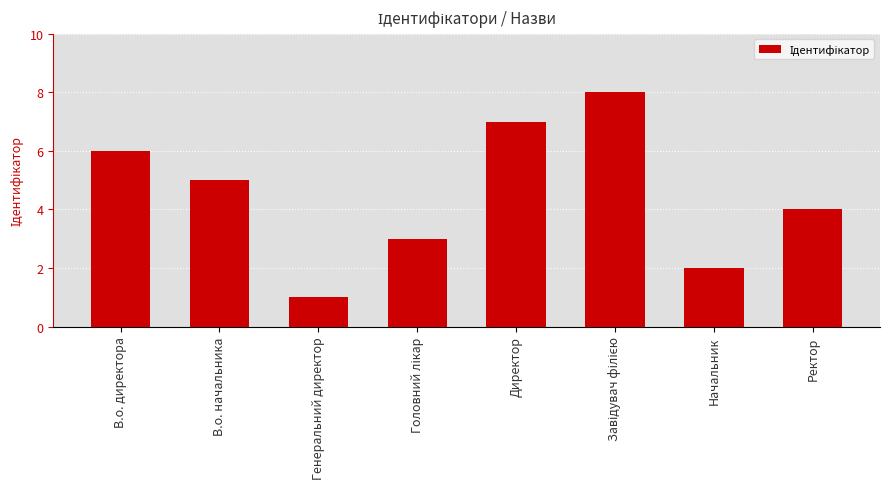

What is the change in value from В.о. директора to Генеральний директор?

-5